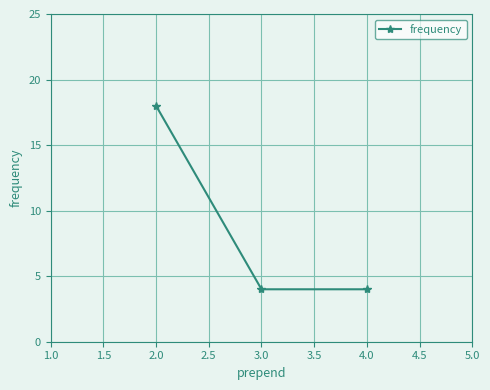

How many lines are shown in the chart?

1